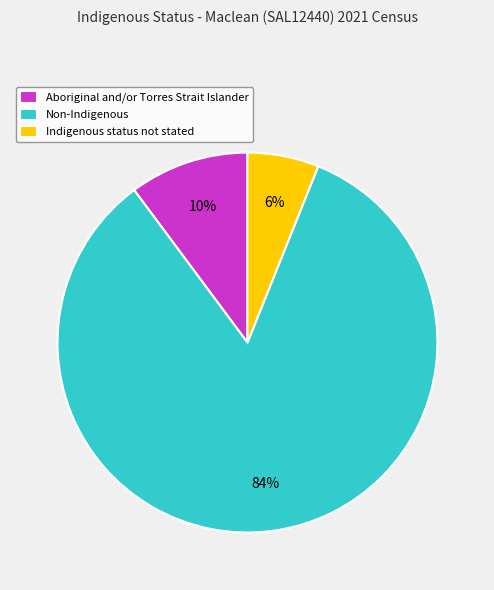

What percentage is the Indigenous status not stated slice, to the nearest percent?

6%